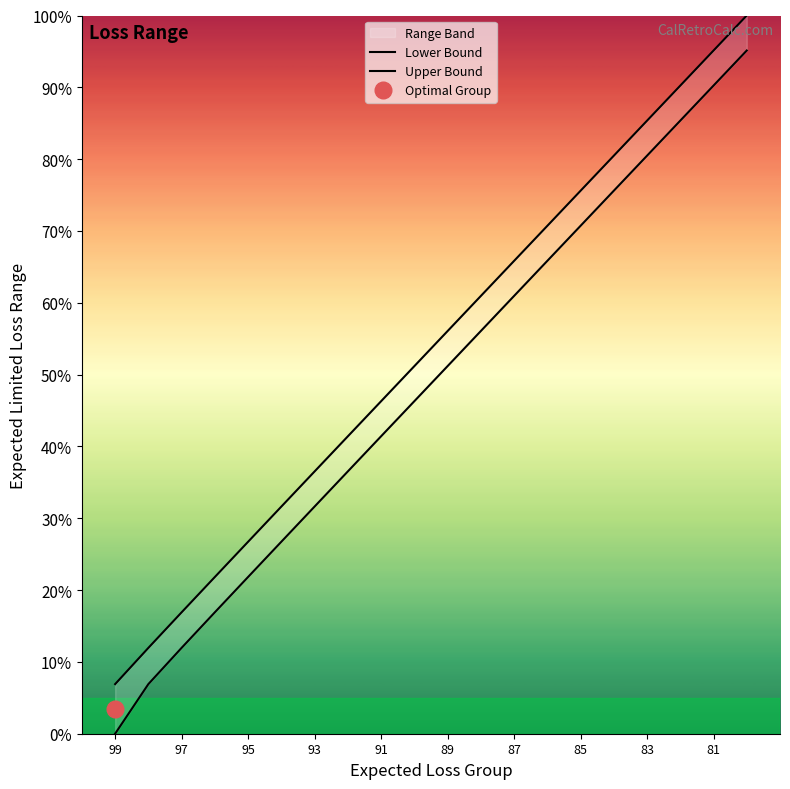

What is the difference between the maximum and minimum values in the Upper Bound series?

93.1